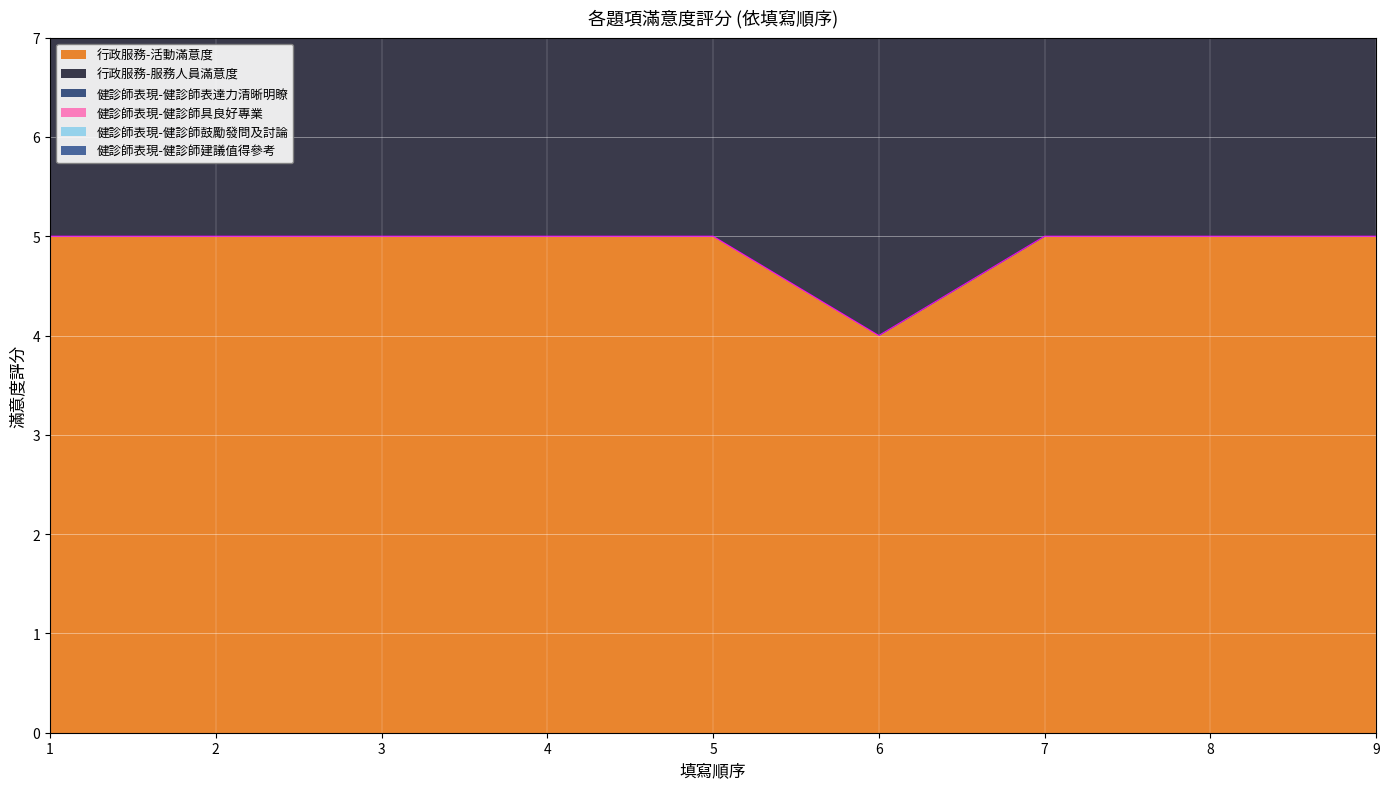

True or false: 行政服務-活動滿意度 has more than 2 points higher than both neighbors.

False